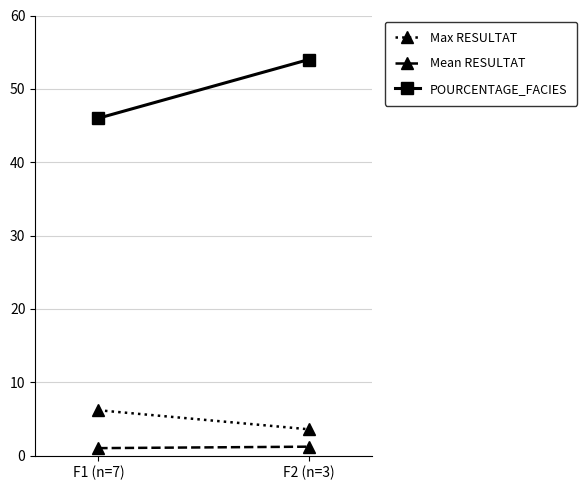

At which label is Max RESULTAT closest to 4?

F2 (n=3)